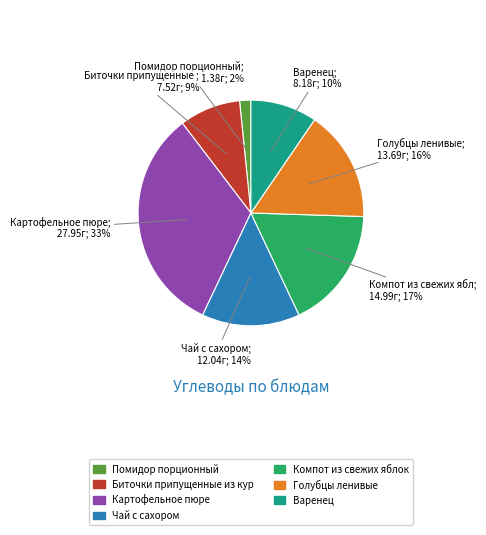

Do Картофельное пюре and Варенец together represent more than half of the pie?

No